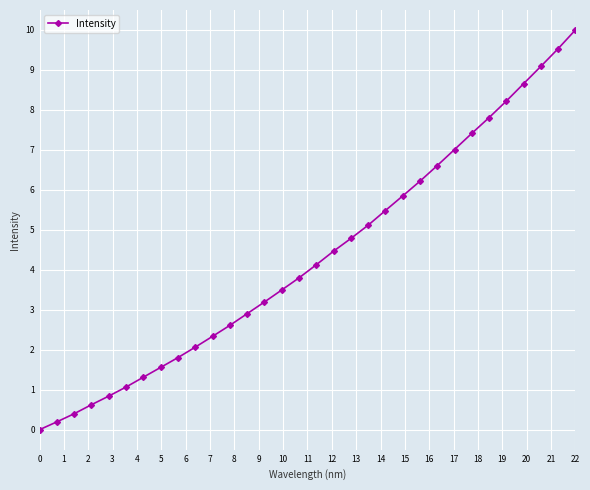

True or false: the data has more than 0 interior local peaks.

False